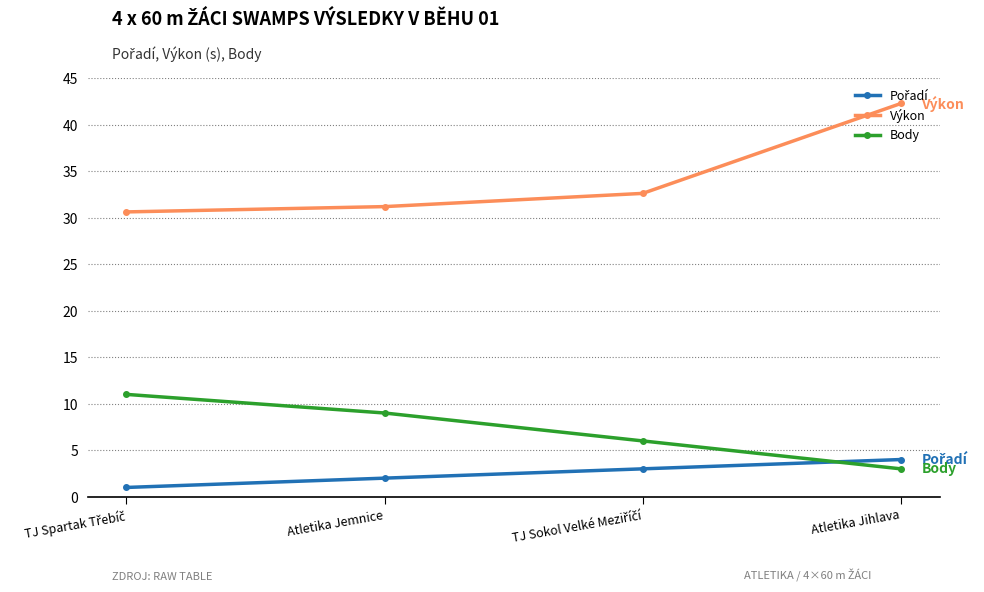

True or false: Body has a value of 9.0 at Atletika Jemnice.

True